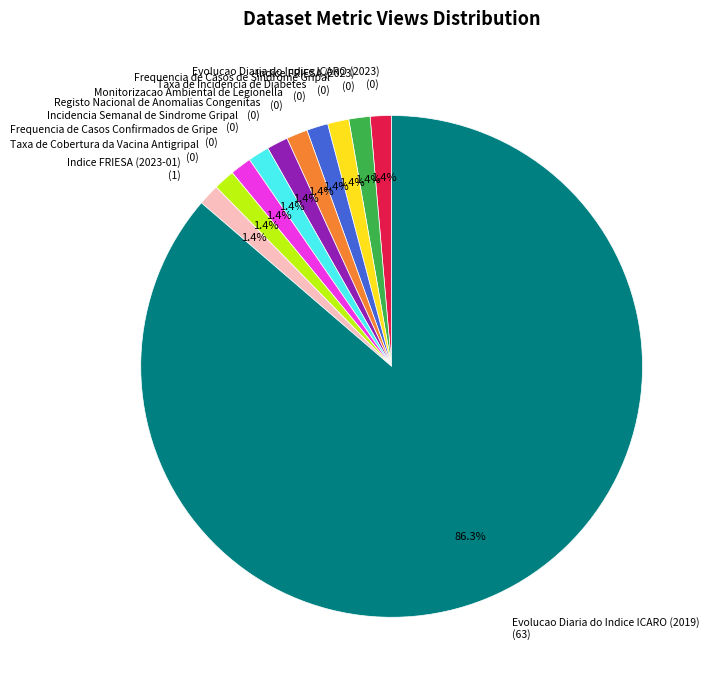

Does Evolucao Diaria do Indice ICARO (2019) represent more than half of the total?

Yes